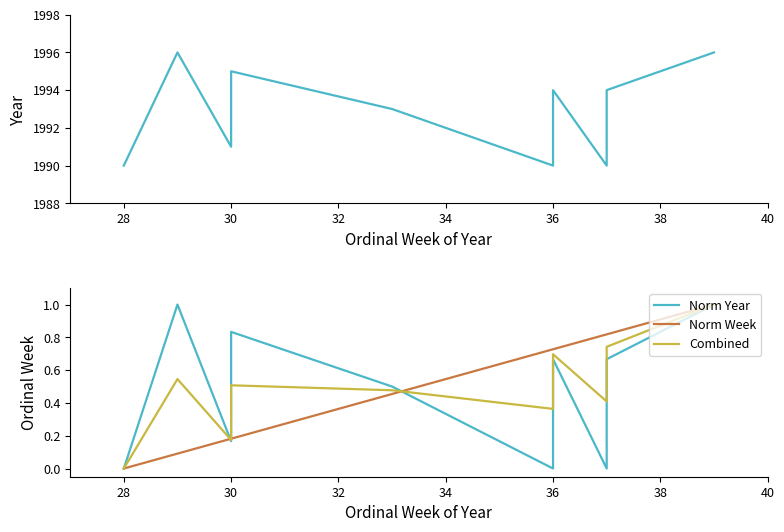

Which series has the largest range (max minus min)?

year